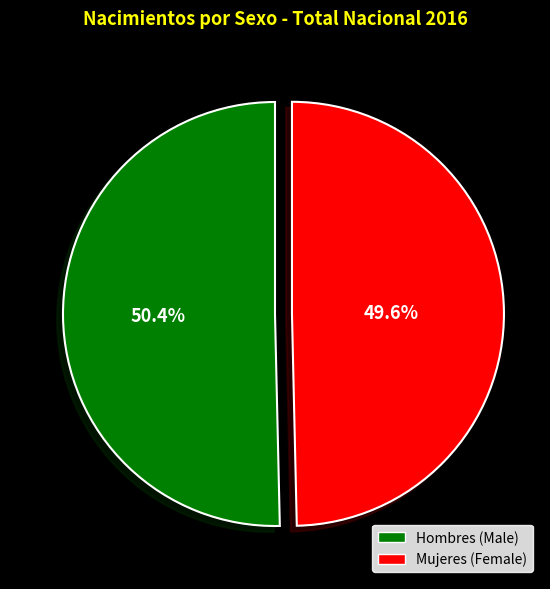

Does Hombres represent more than half of the total?

Yes